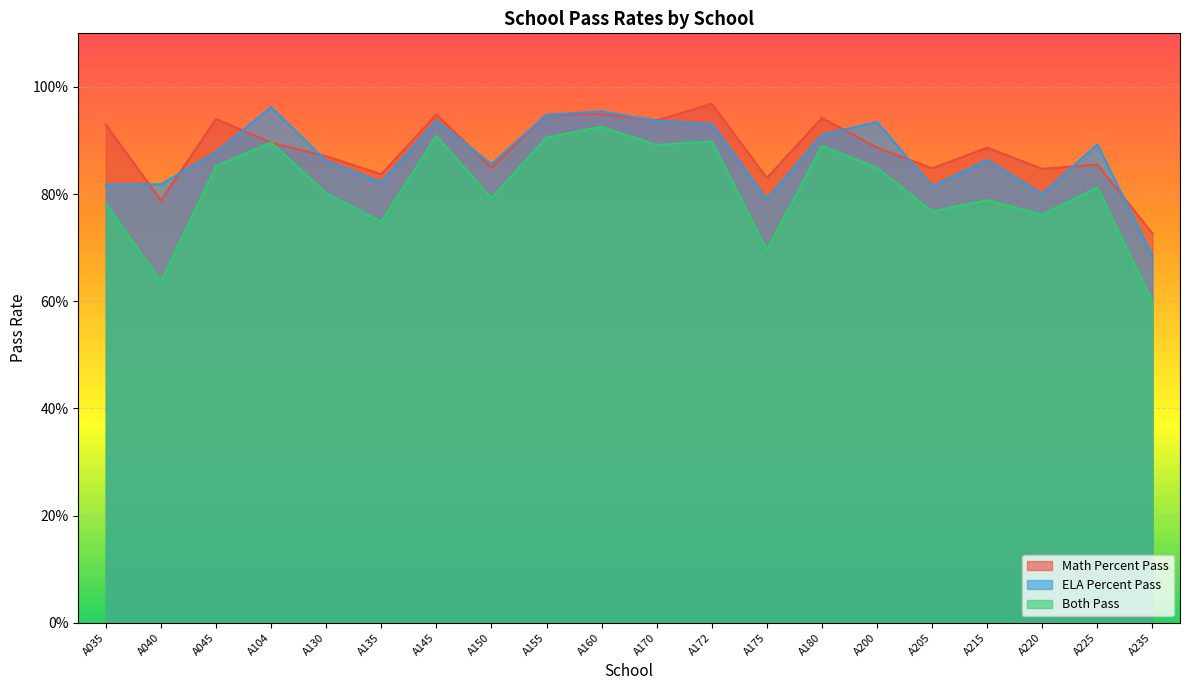

What value does the Both Pass series have at A135?

0.7